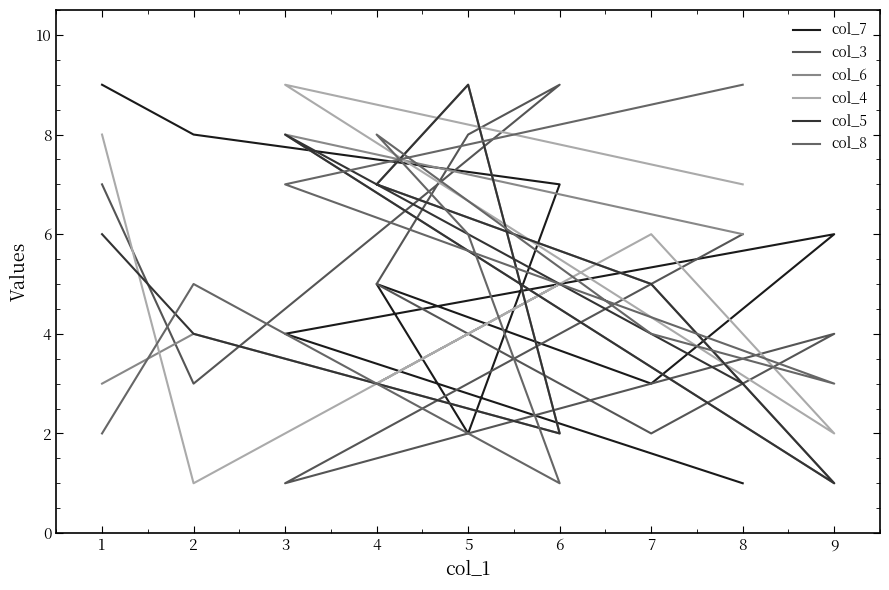

What is the difference between the maximum and minimum values in the col_5 series?

8